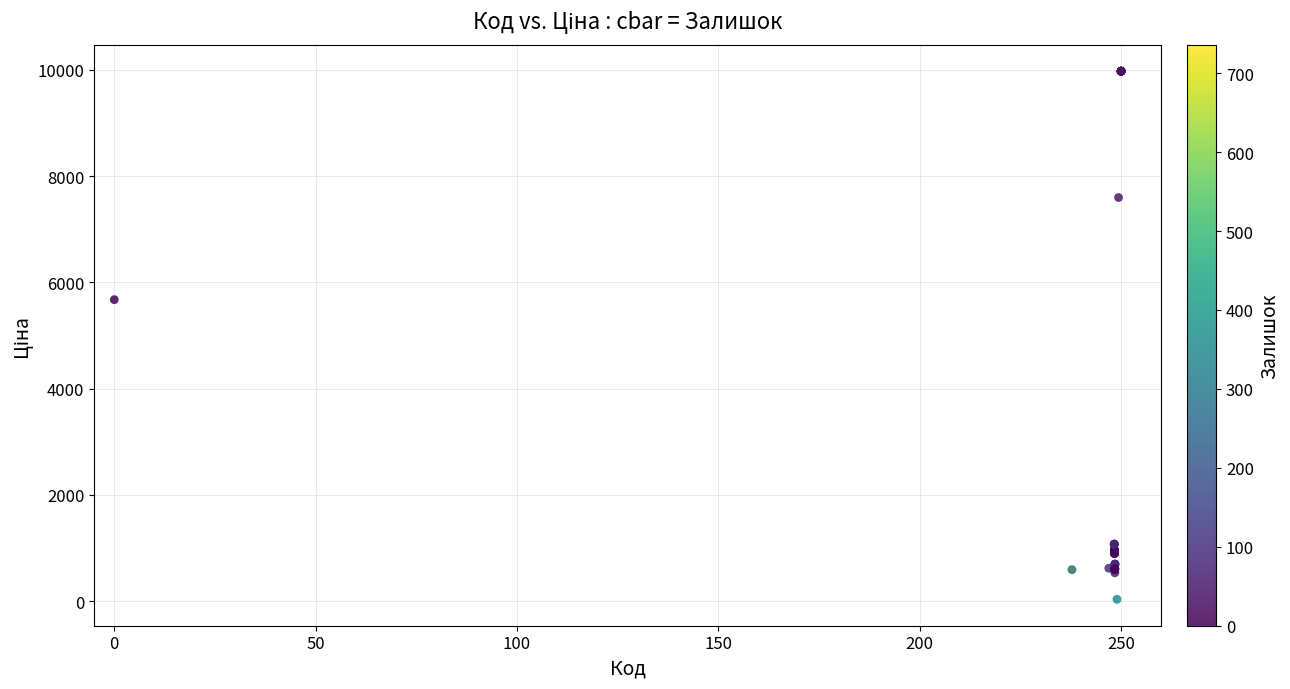

What Y value in the scatter plot is closest to 5003?

5673.8